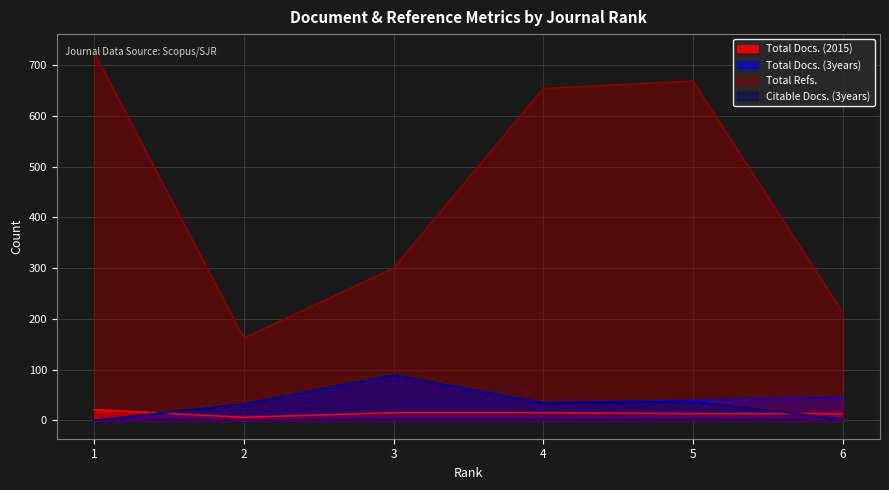

How many lines are shown in the chart?

4